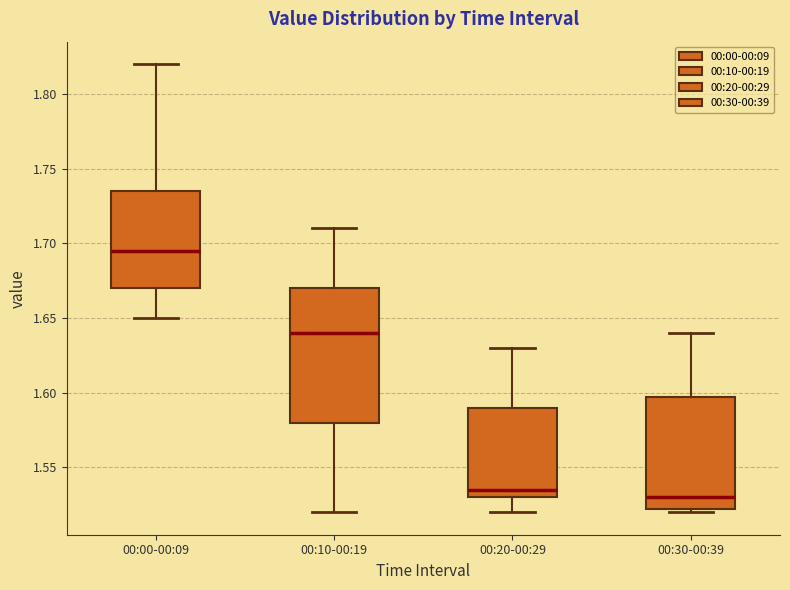

Reading left to right, read every box against the y-axis: the position of its median line, the range the box covers, and the ends of its whiskers. The values are not printed on the chart, so give them approximately, as read against the axis.

00:00-00:09: median 1.695, box 1.670 to 1.735, whiskers 1.650 to 1.820
00:10-00:19: median 1.640, box 1.580 to 1.670, whiskers 1.520 to 1.710
00:20-00:29: median 1.535, box 1.530 to 1.590, whiskers 1.520 to 1.630
00:30-00:39: median 1.530, box 1.525 to 1.600, whiskers 1.520 to 1.640